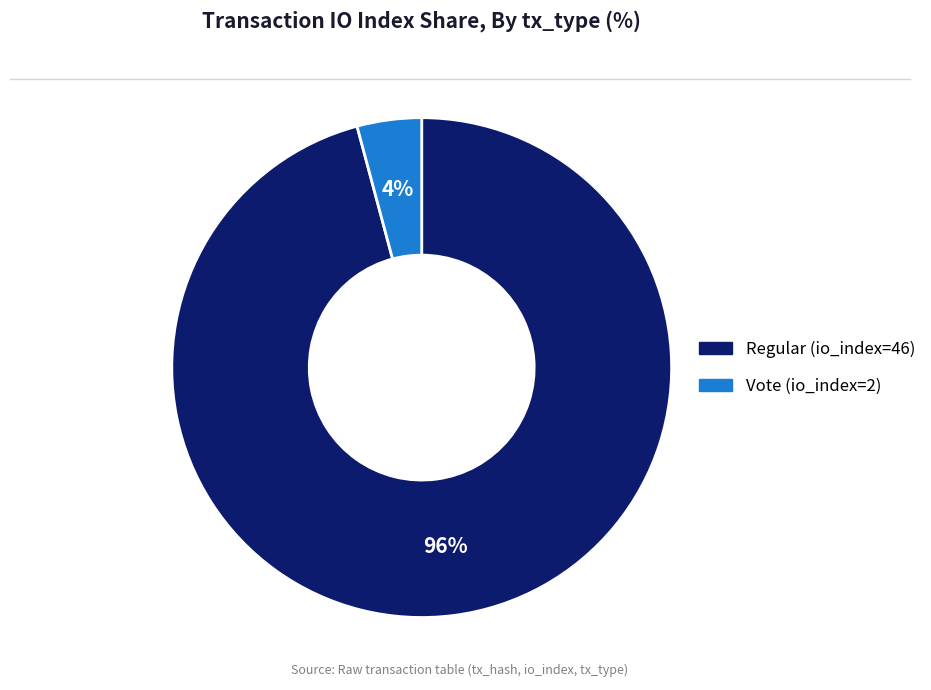

Is the sum of Regular (io_index=46) and Vote (io_index=2) greater than half?

Yes